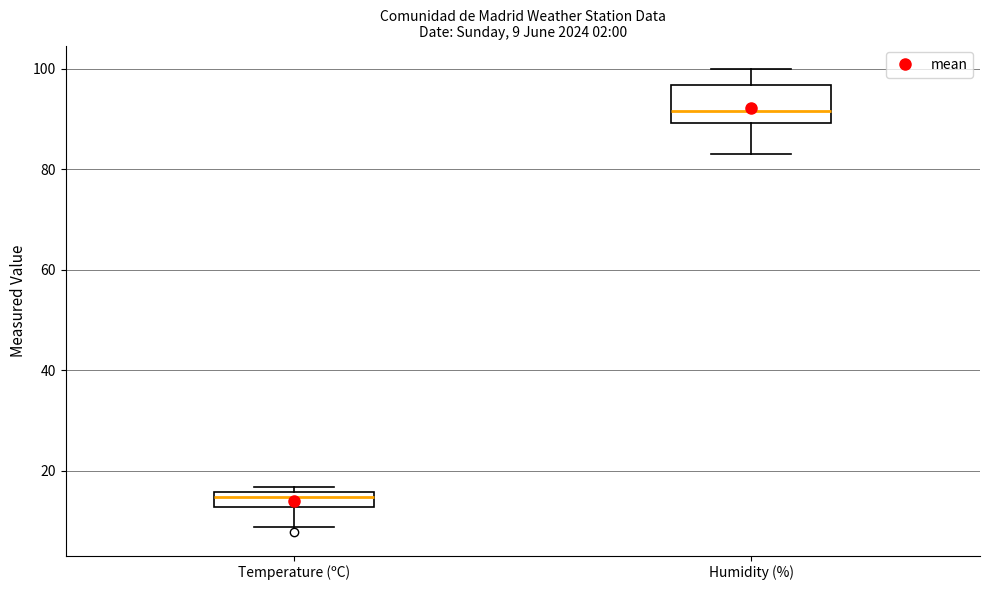

Which box has the highest median line?

Humidity (%)